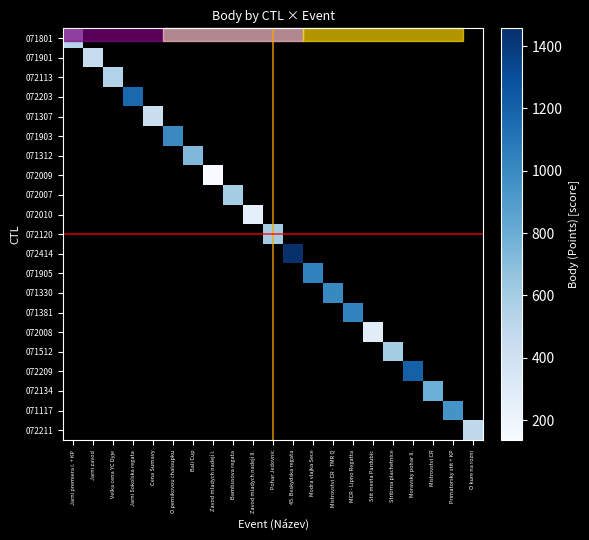

Which has a higher value, O kure na rozni or Cena Sumavy?

O kure na rozni